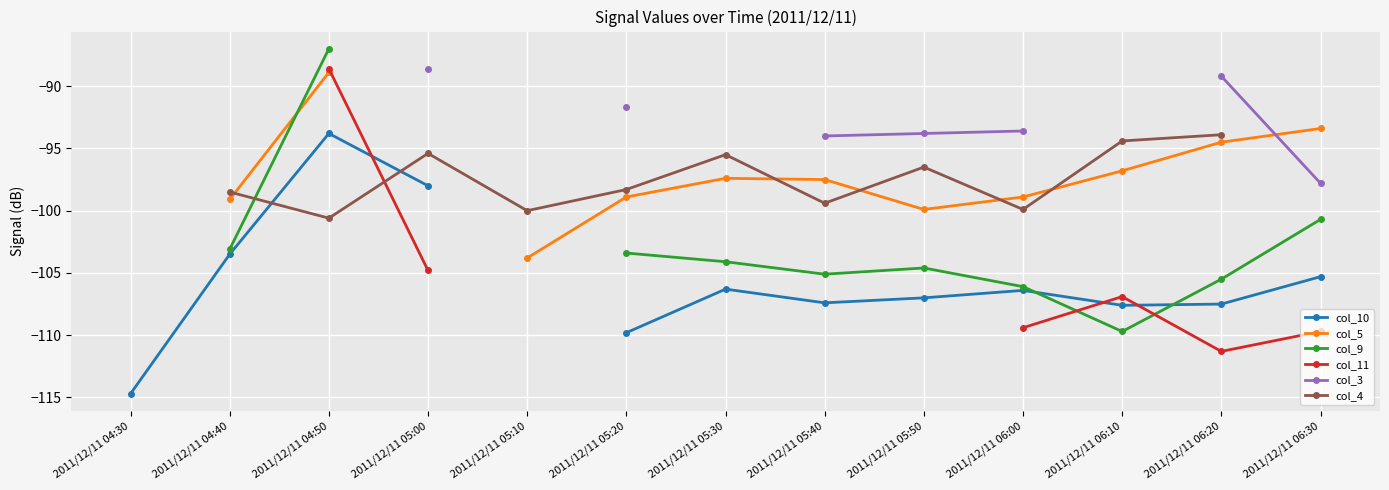

Which series ends up on top after the final intersection of col_10 and col_4?

col_4